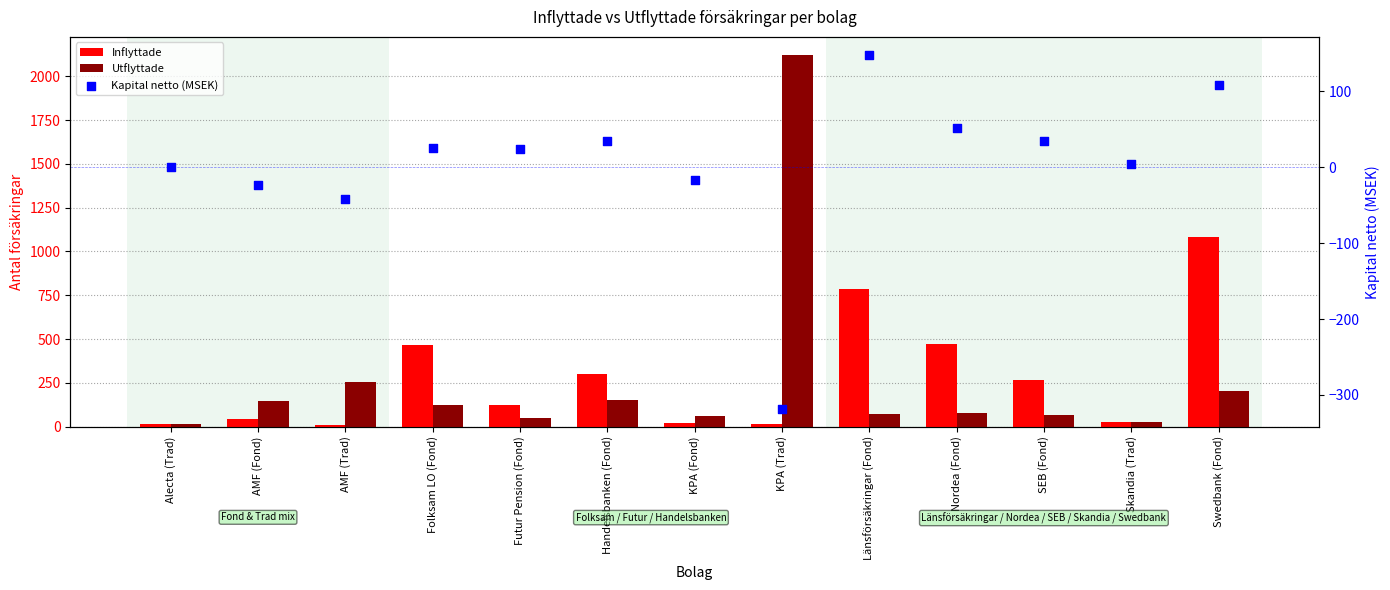

Which series has the largest total across all categories?

Inflyttade